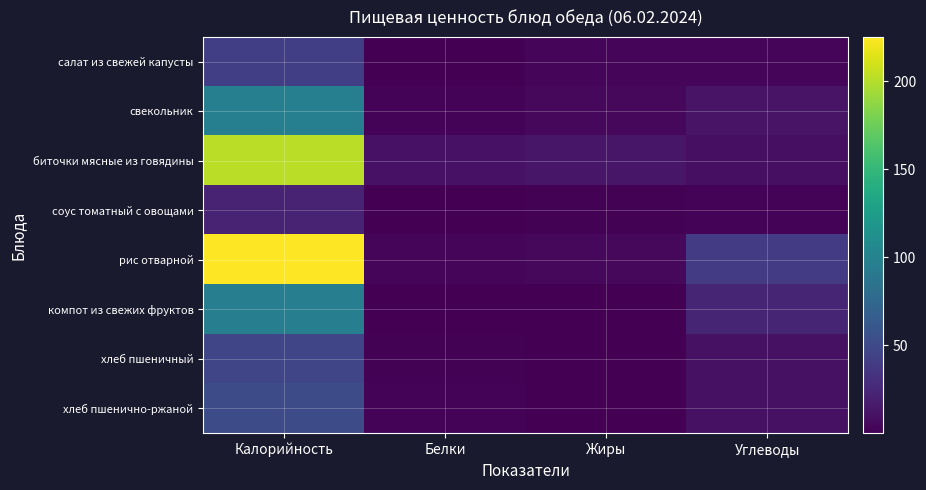

How many categories are shown in the chart?

4